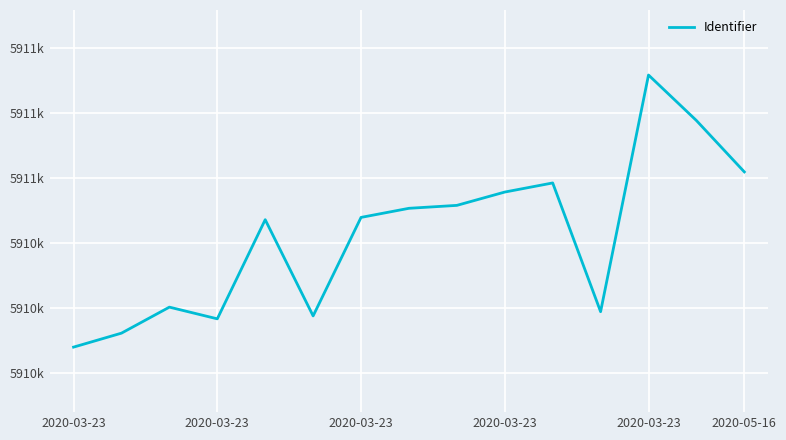

Does the chart display data point markers on the line(s)?

No